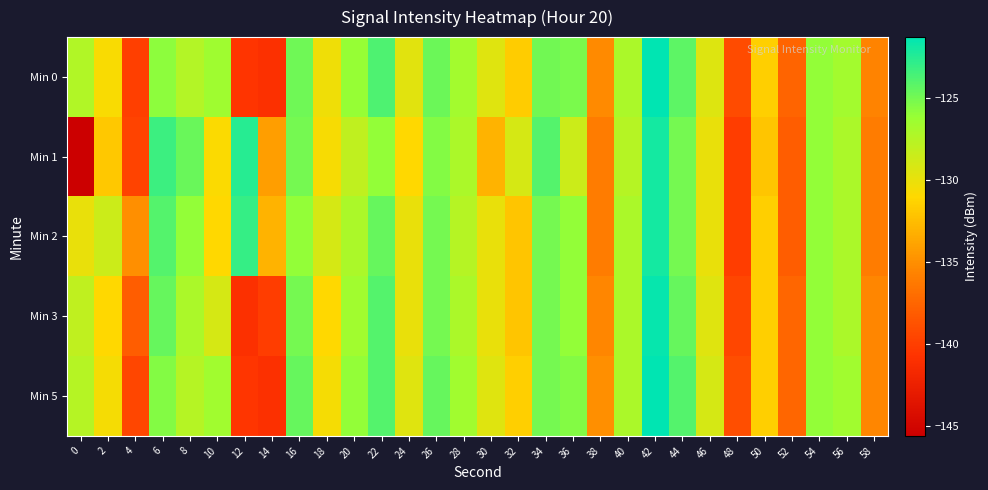

Rank the series by their maximum value, from highest to lowest.

Min 5, Min 0, Min 3, Min 1, Min 2